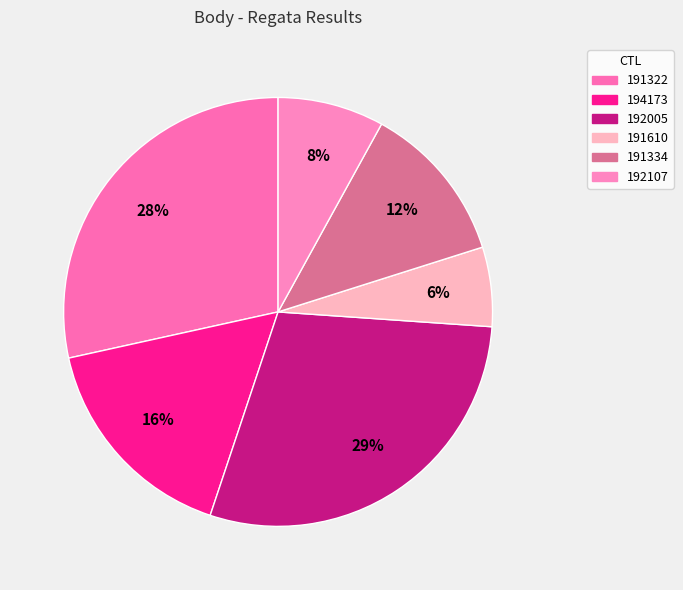

Count the number of slices in the pie.

6